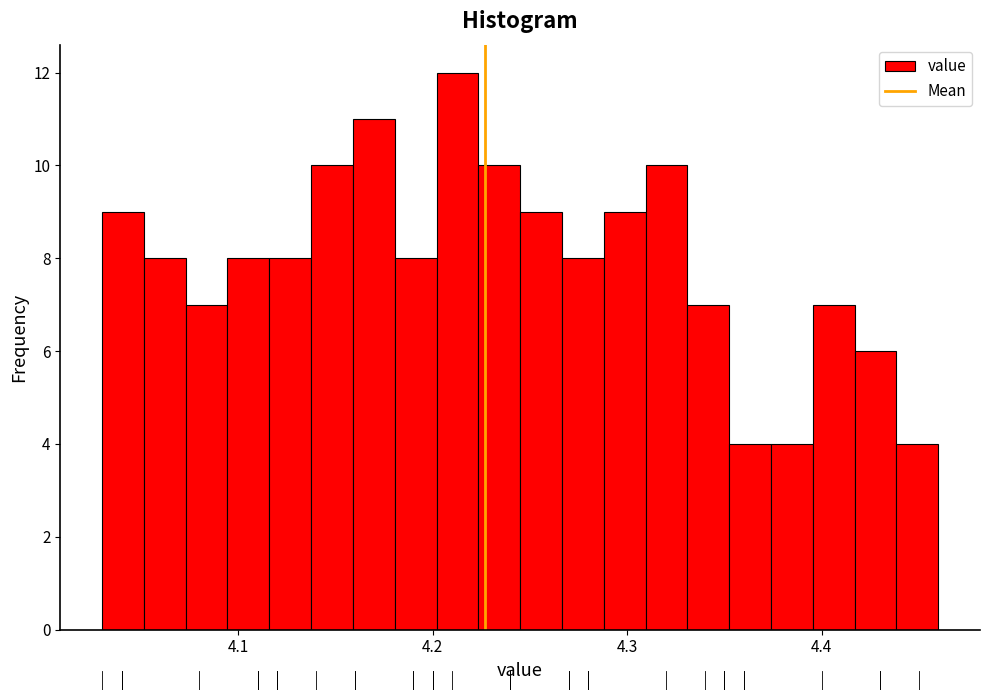

Read against the x-axis, roughly where is the centre of the tallest bar?

4.21